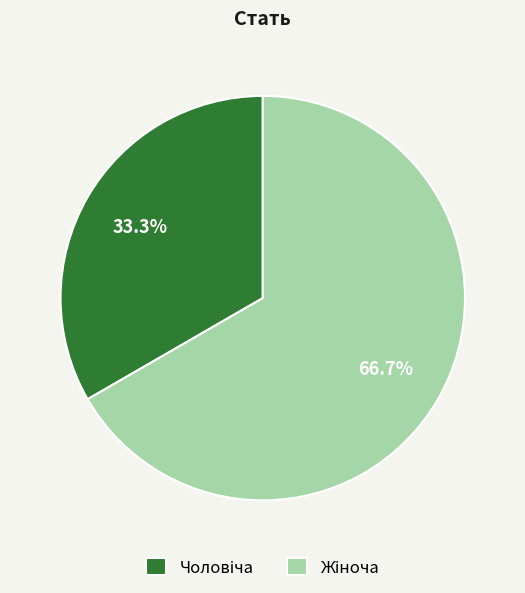

Is there any slice that represents more than half of the pie?

Yes